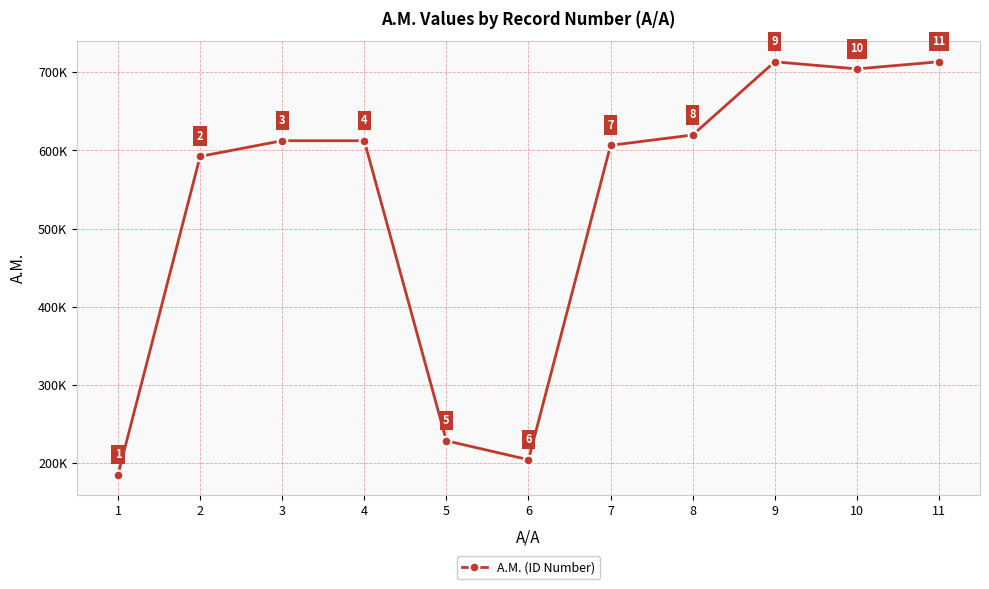

Does the chart have visible grid lines?

Yes